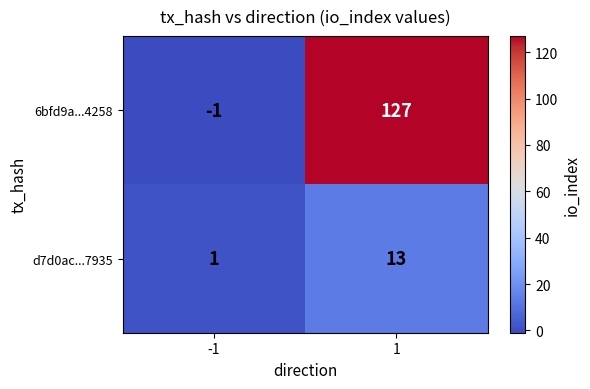

What is the sum of all 6bfd9a...4258 values?

126